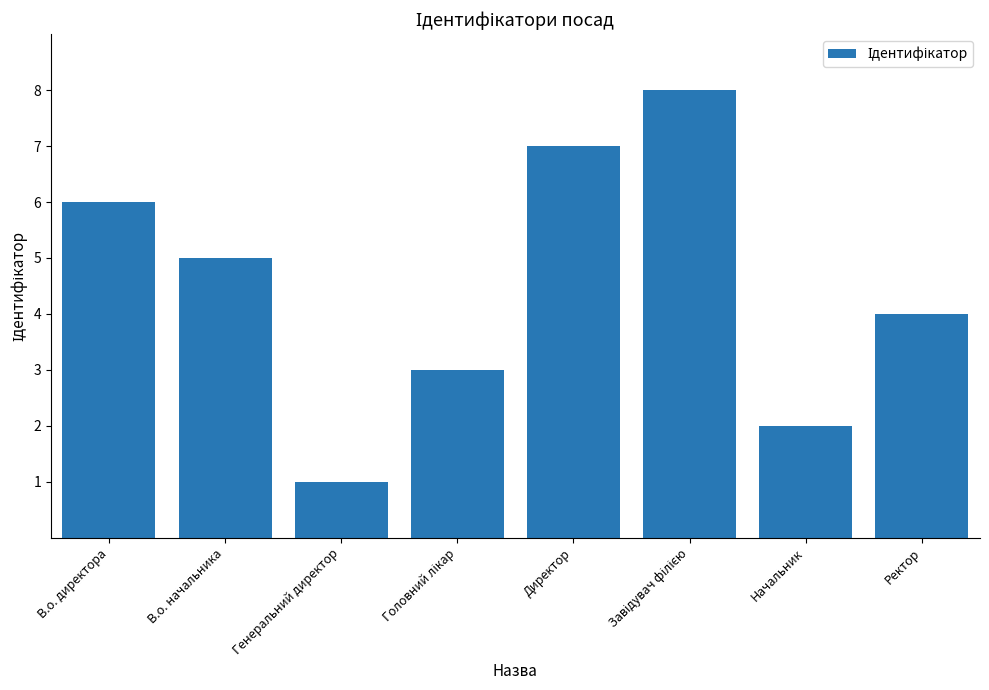

How many values are between 3 and 7?

5